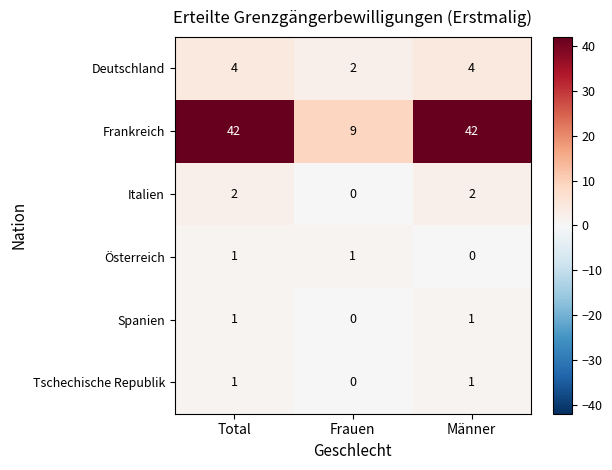

Is it true that Tschechische Republik equals 0 at Frauen?

True